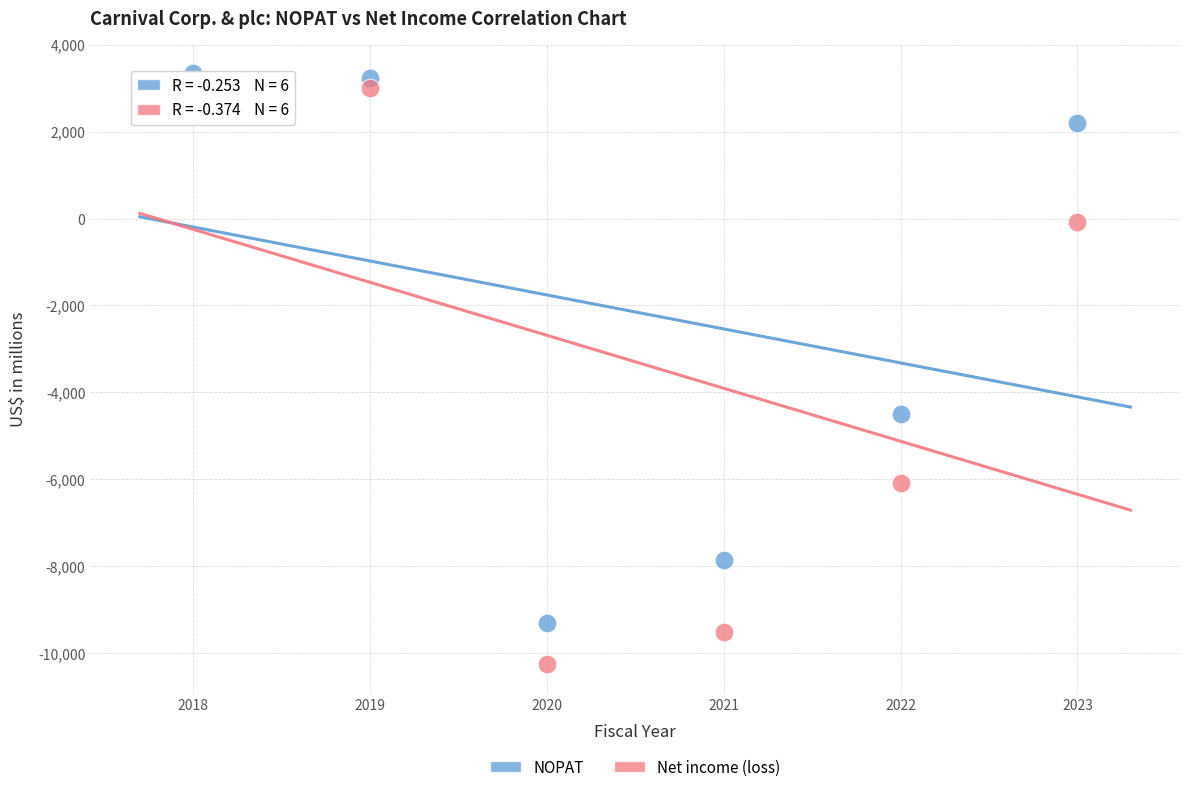

What are all the series names shown in the legend?

NOPAT, Net income (loss)